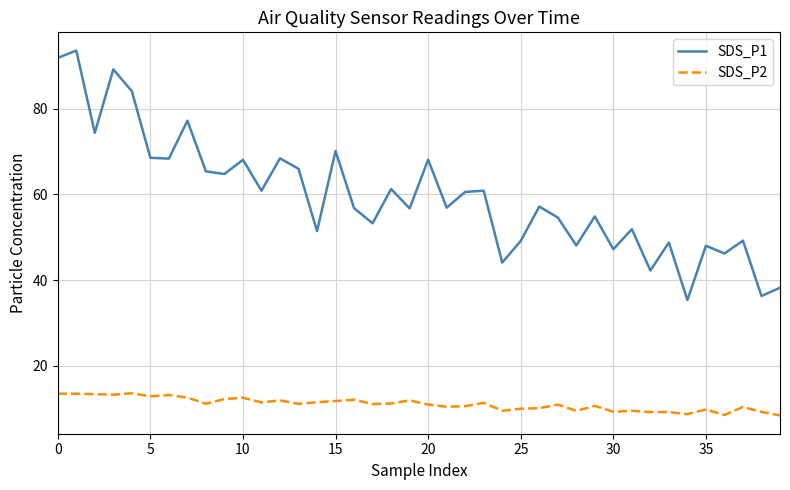

Which series has the largest total across all categories?

SDS_P1